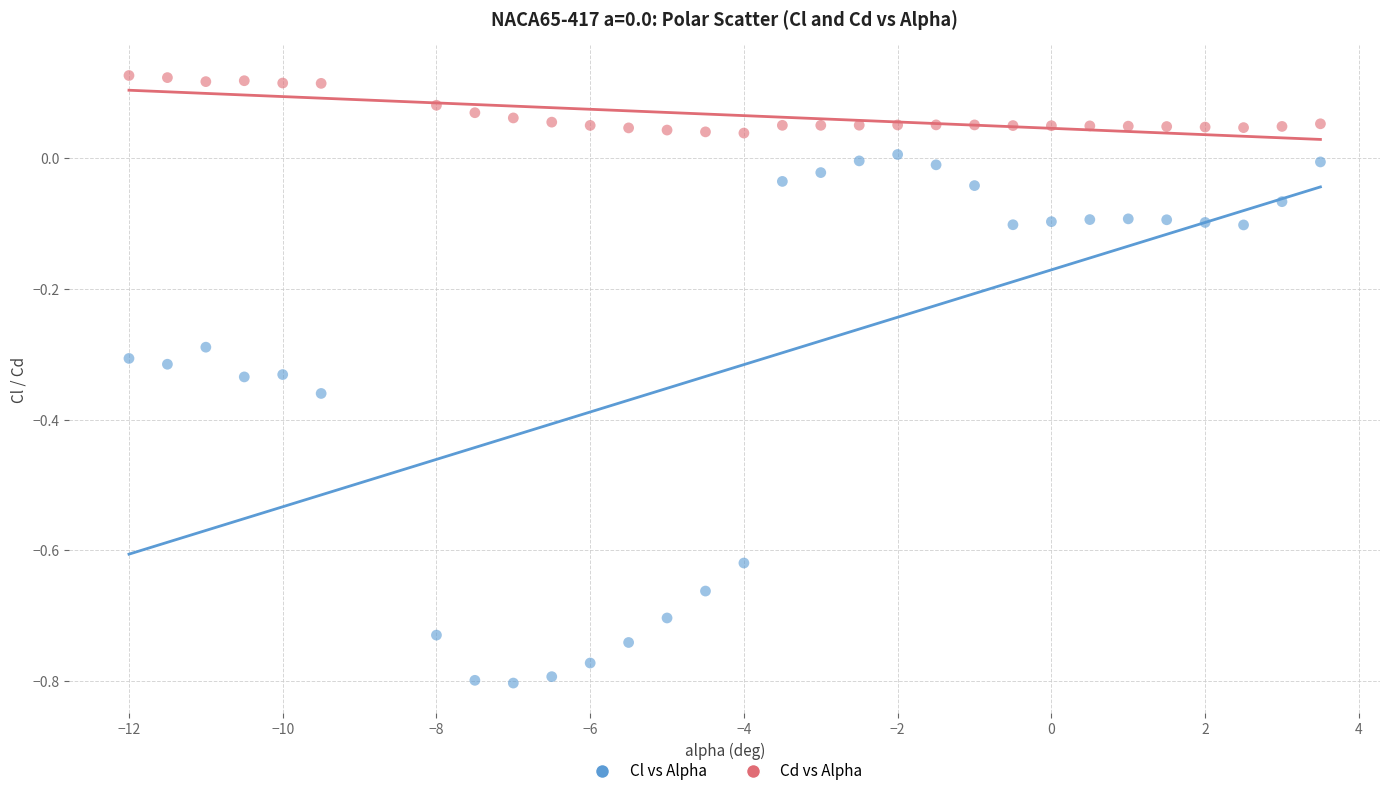

Across all data points, what is the range of Y values (max minus min)?

0.9